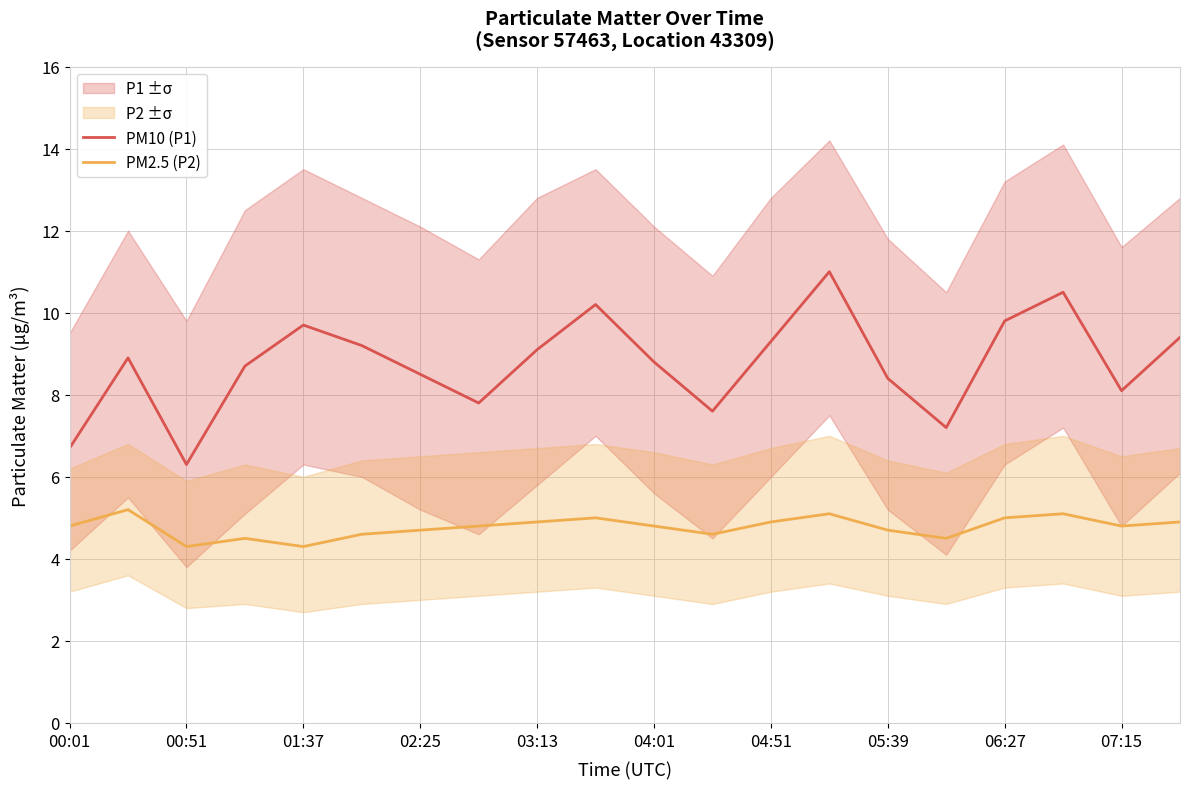

What is the difference between the maximum and second lowest values in the PM2.5 (P2) series?

0.9